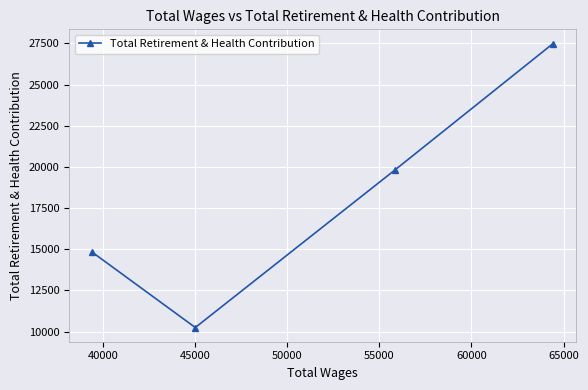

How many points are lower than both their immediate neighbors (excluding endpoints)?

1